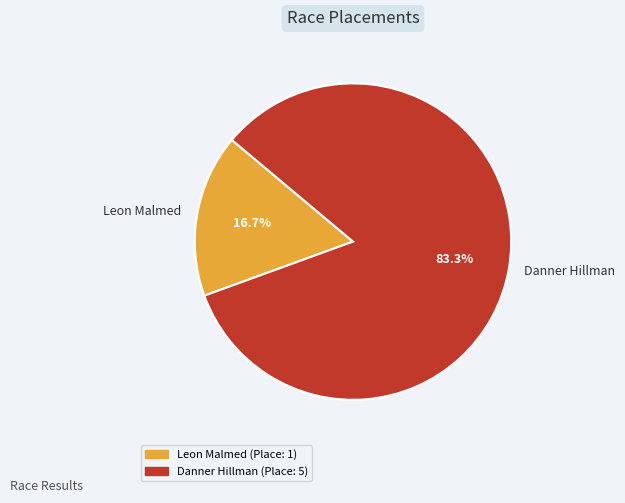

Count the number of slices in the pie.

2